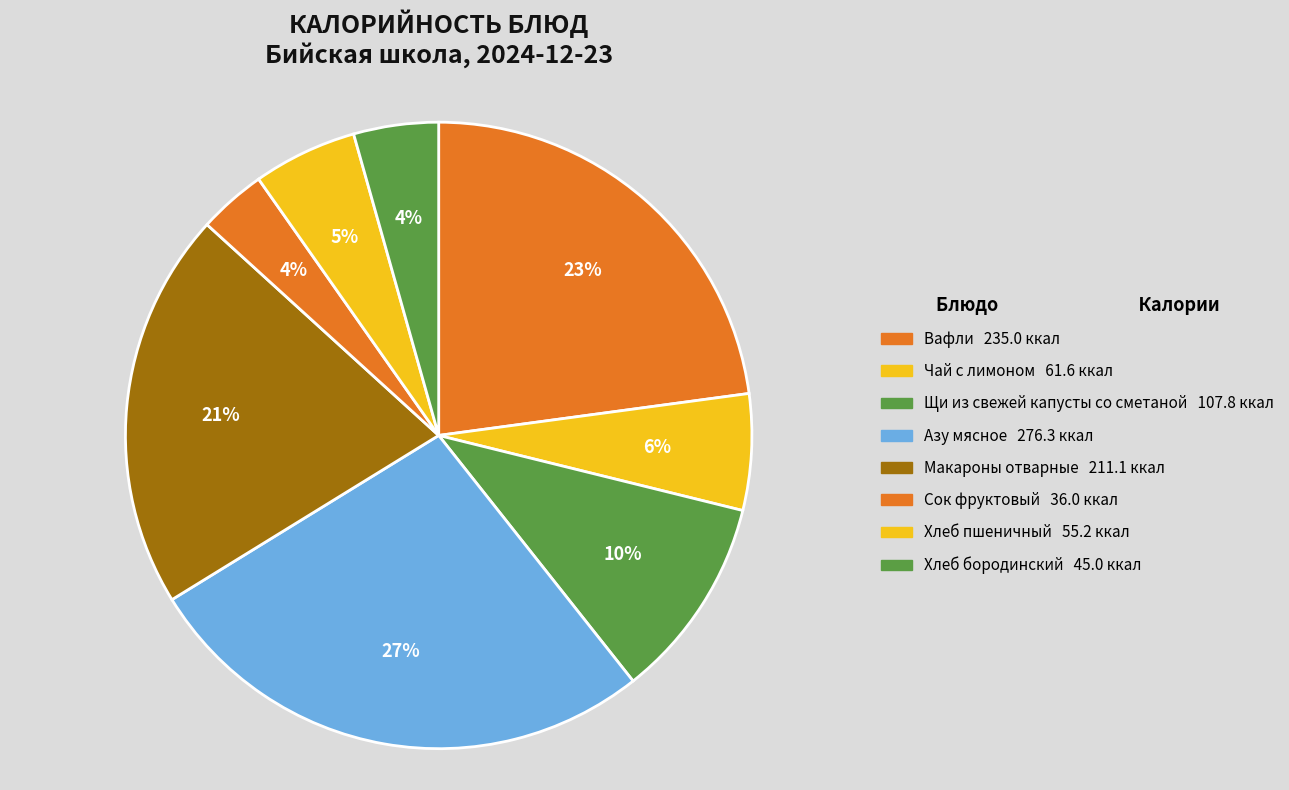

To the nearest percent, what portion does Сок фруктовый represent?

4%